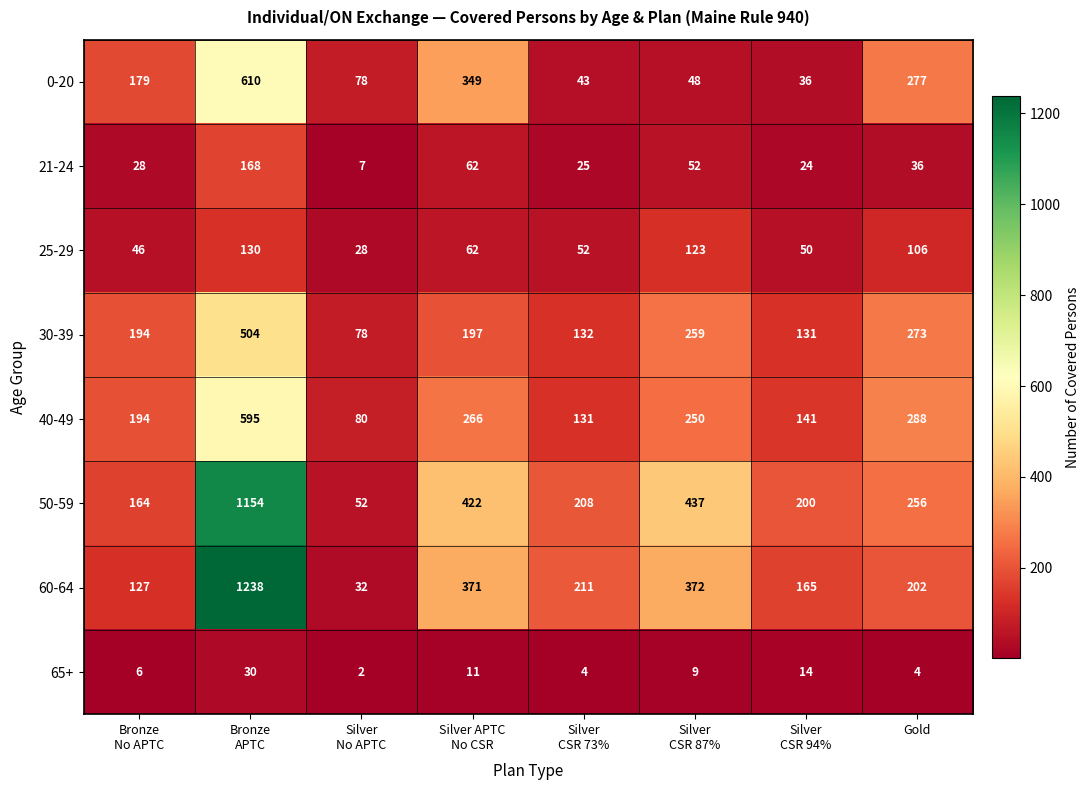

At which category is the sum across all series the highest?

Bronze
APTC